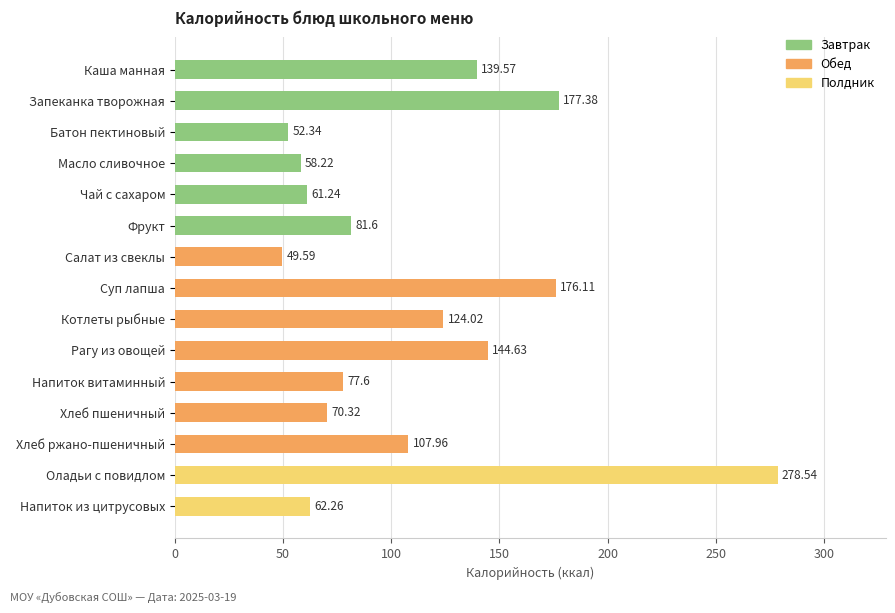

What is the ratio of the value at Батон пектиновый to the value at Хлеб пшеничный?

0.7